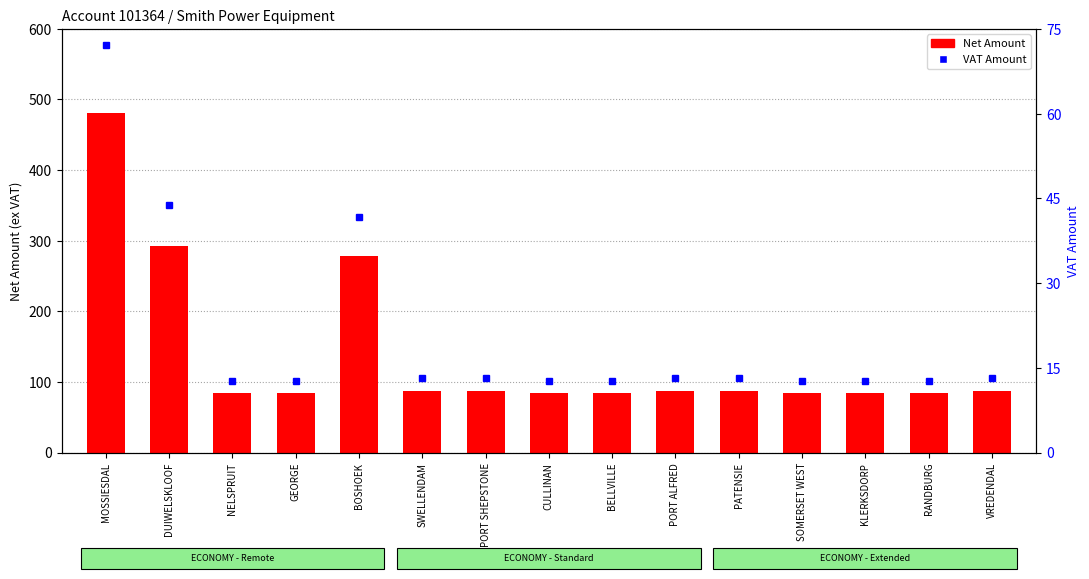

Rank the series at VREDENDAL from highest to lowest value.

Net Amount, VAT Amount